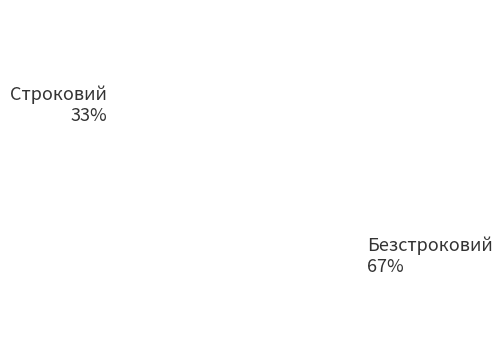

To the nearest percent, what percentage of the pie is Строковий?

33%